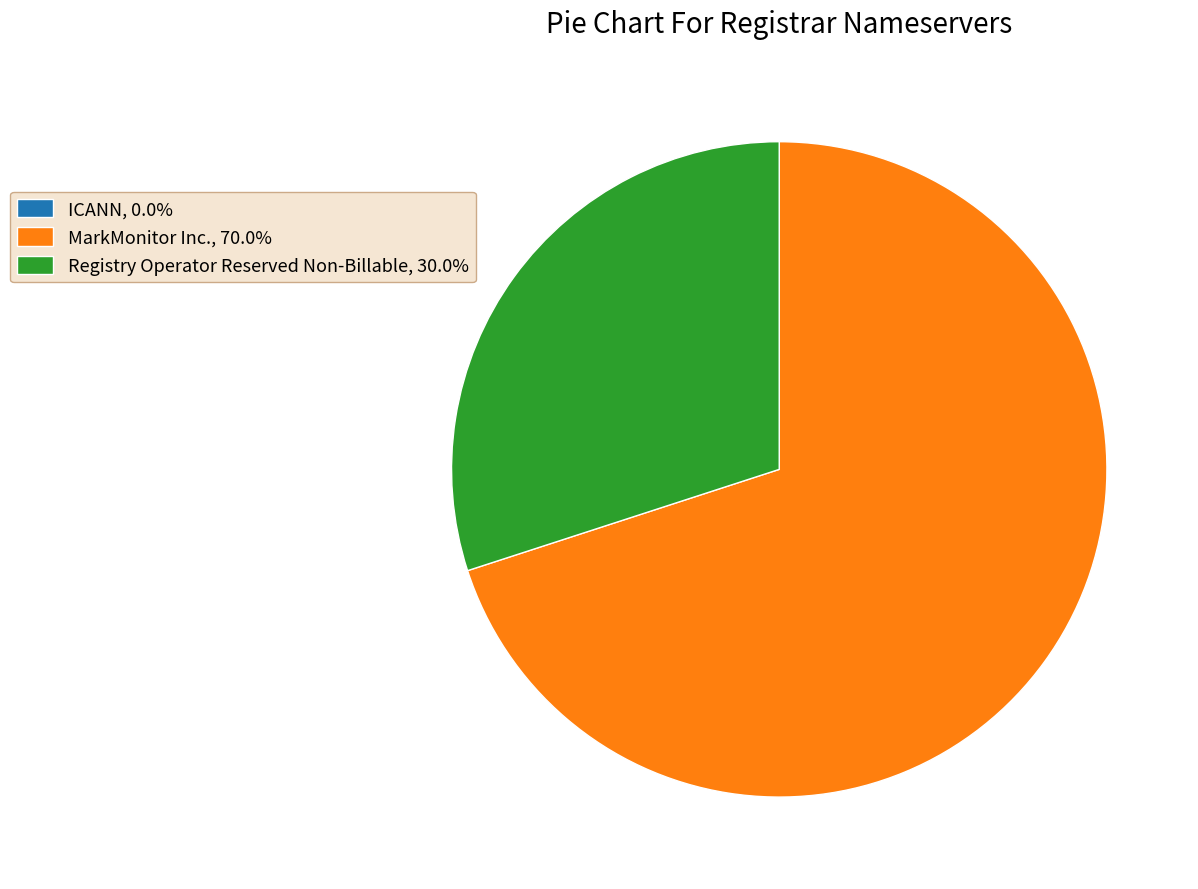

Approximately how many times larger is the value at MarkMonitor Inc., 70.0% compared to Registry Operator Reserved Non-Billable, 30.0%?

2.3